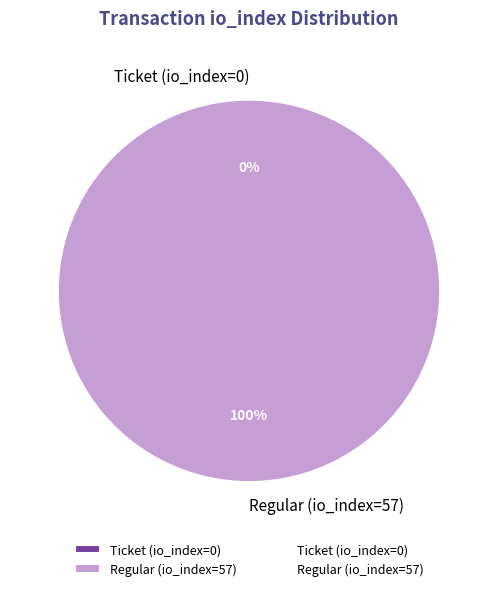

How many segments does this pie chart have?

2